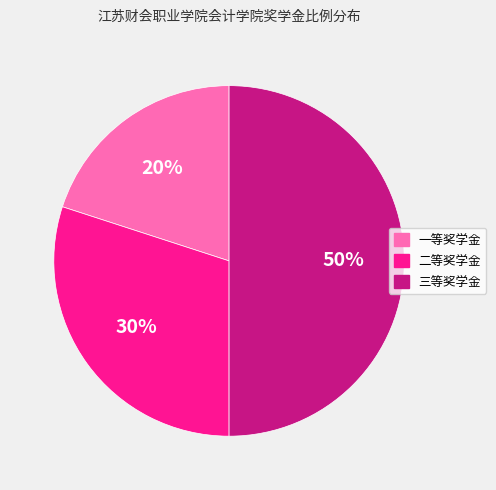

To the nearest percent, what is the difference between the largest and smallest slice percentages?

30%